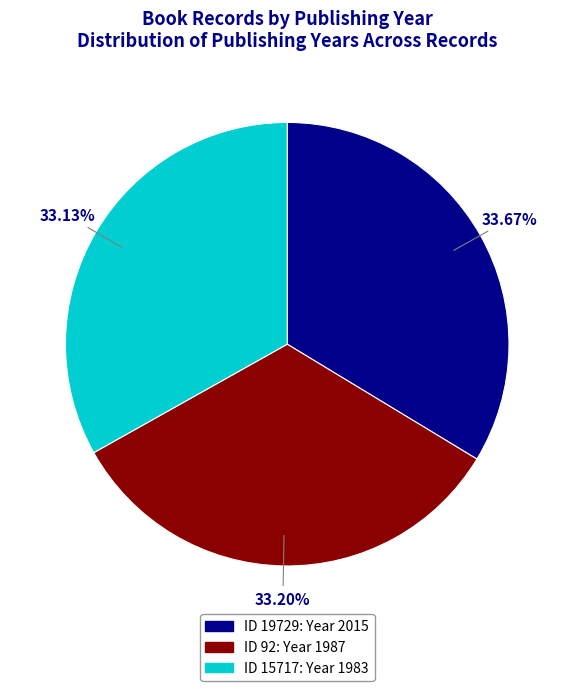

Is there a majority slice in this chart?

No